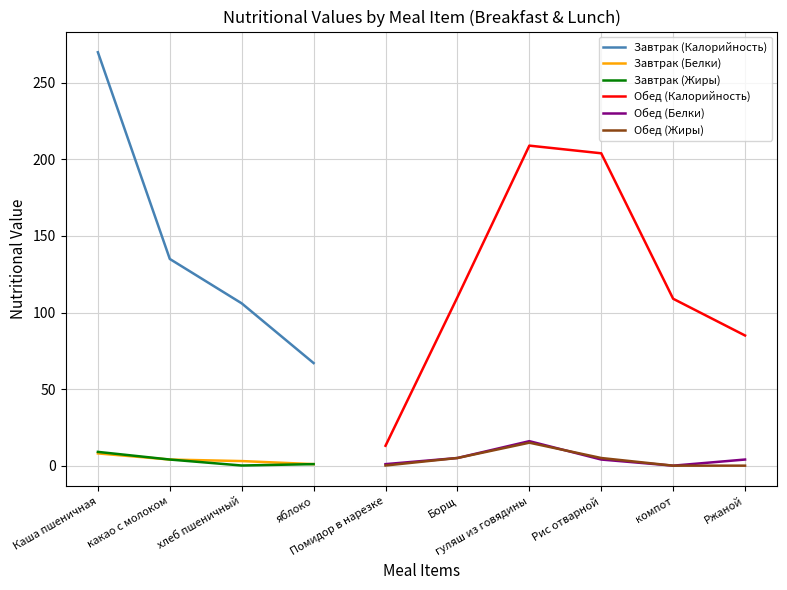

True or false: Завтрак (Калорийность) has a value of 270.0 at Каша пшеничная.

True